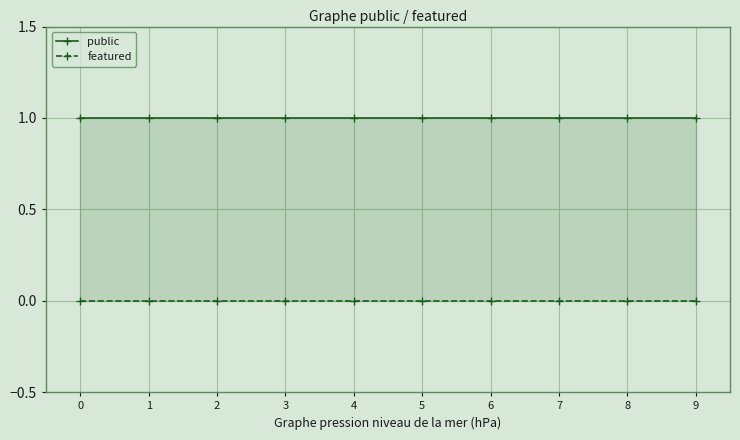

Reading left to right, extract all data points from this chart.

public: 0=1	1=1	2=1	3=1	4=1	5=1	6=1	7=1	8=1	9=1
featured: 0=0	1=0	2=0	3=0	4=0	5=0	6=0	7=0	8=0	9=0